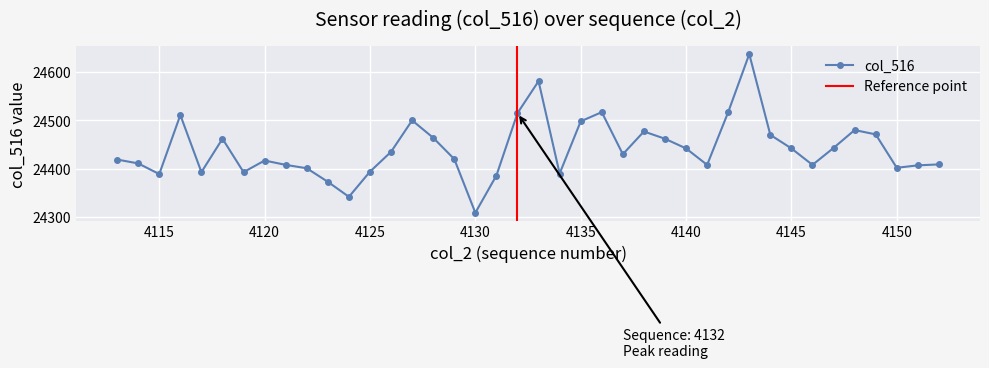

What is the greatest value displayed?

24637